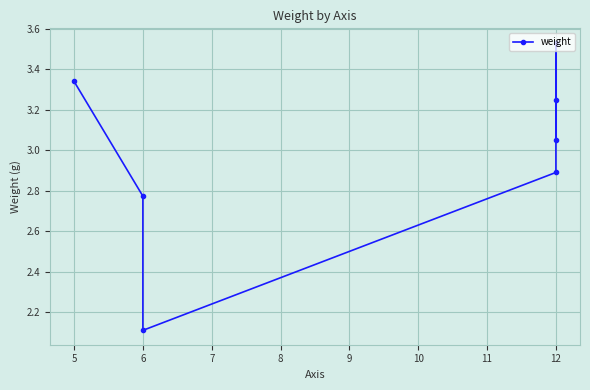

How many lines are shown in the chart?

1